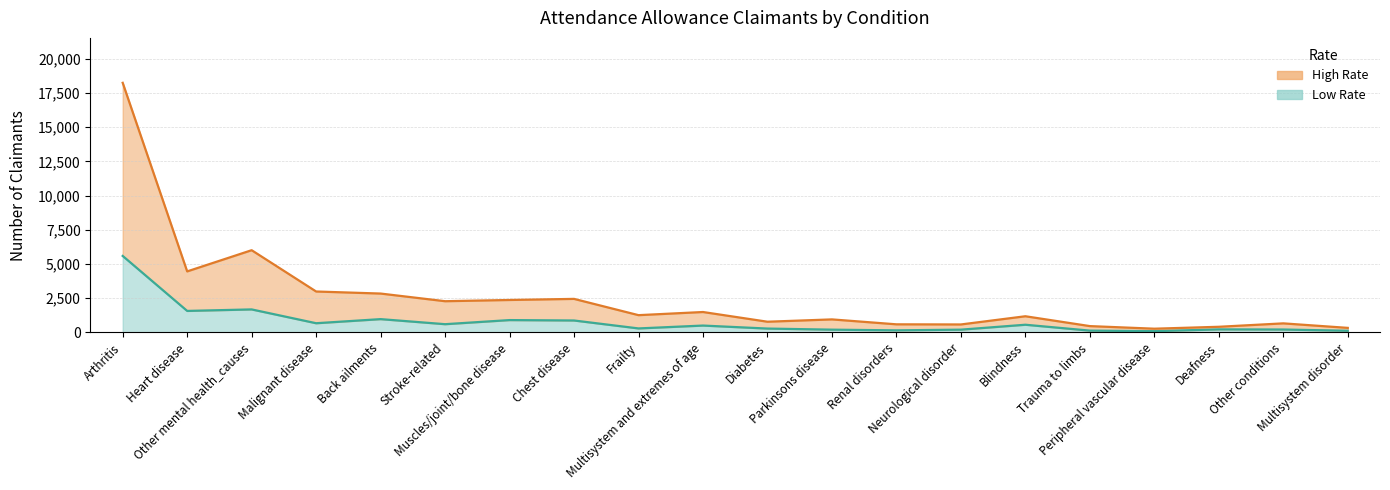

Which series has the widest spread of values?

High Rate